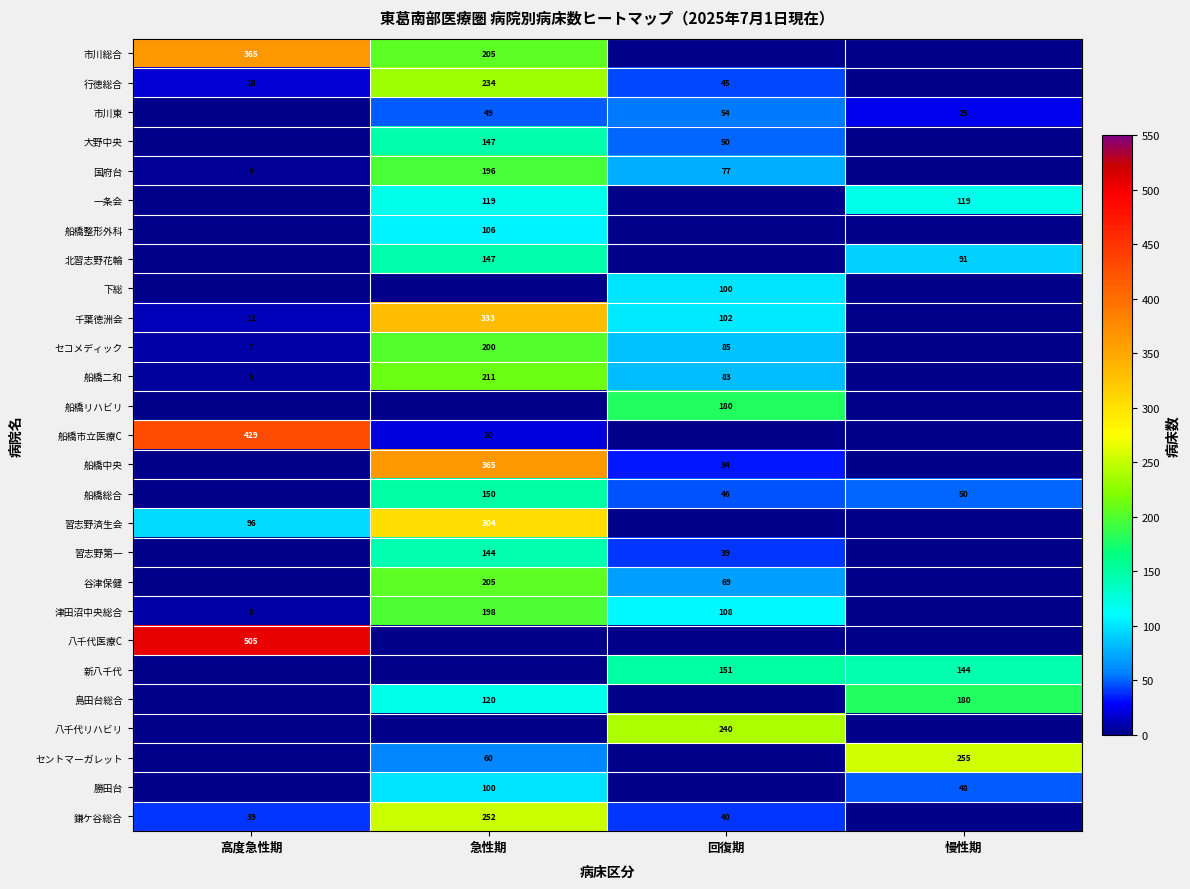

True or false: セコメディック has a value of 200 at 急性期.

True